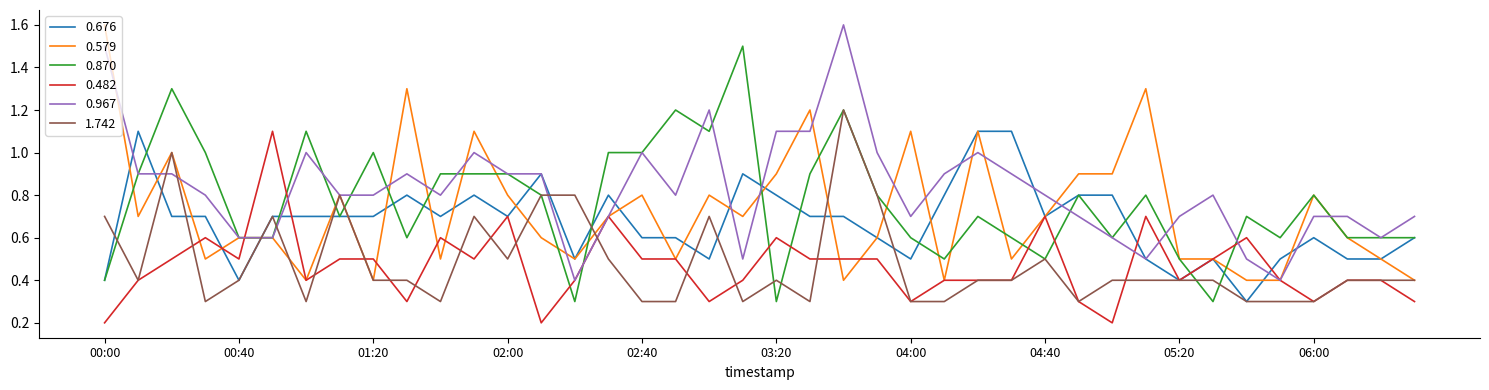

What is the lowest value of the 0.676 series?

0.3